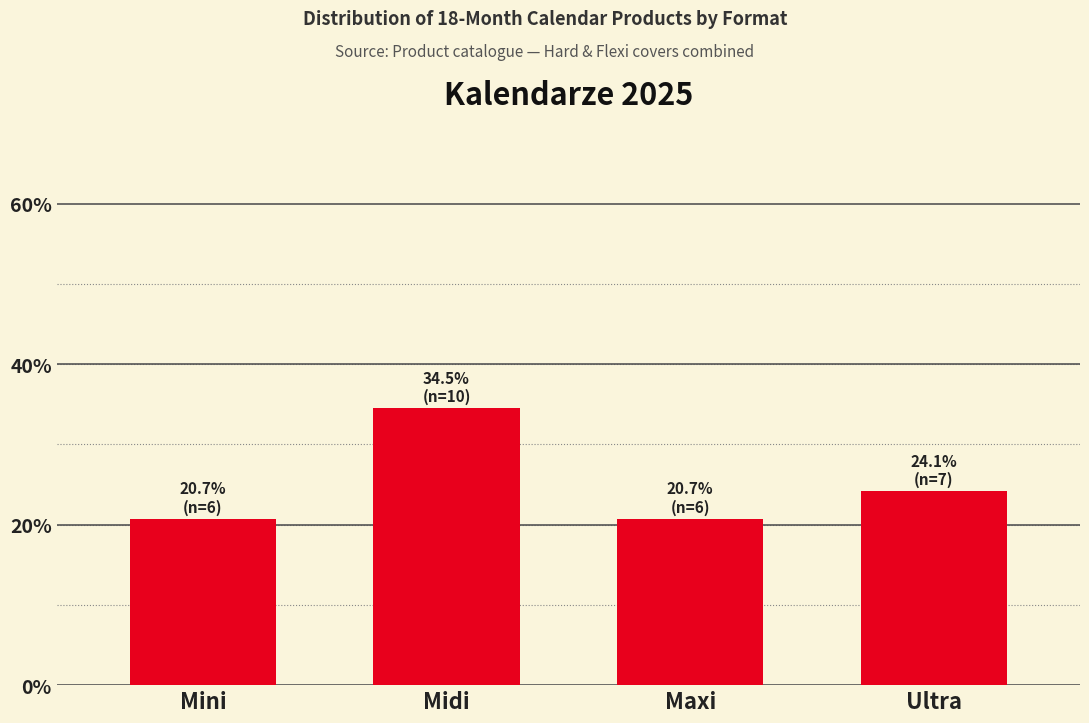

Reading left to right, extract all data points from this chart.

Mini=20.7	Midi=34.5	Maxi=20.7	Ultra=24.1